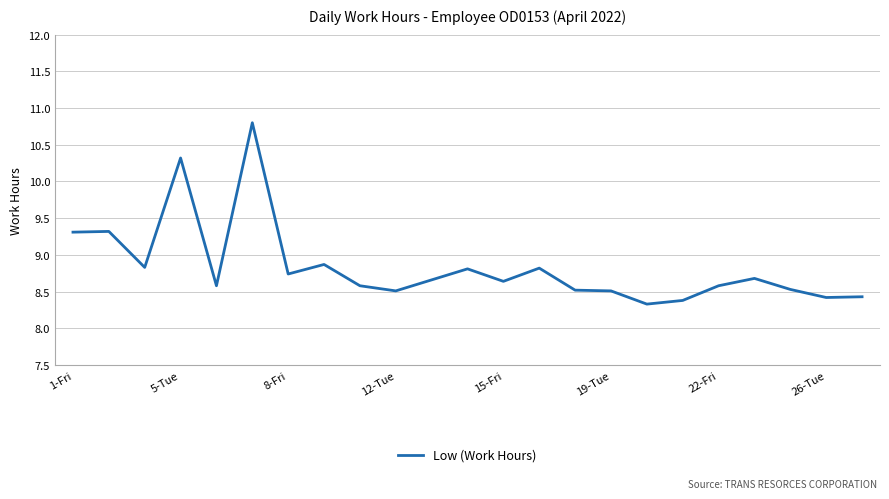

Is this an area chart (filled region under the line)?

No